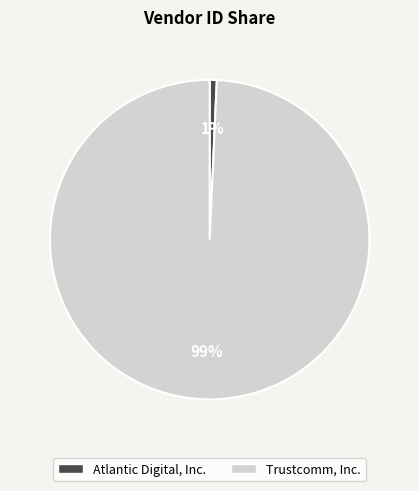

The Atlantic Digital, Inc. slice represents 1% of the pie. True or false?

True